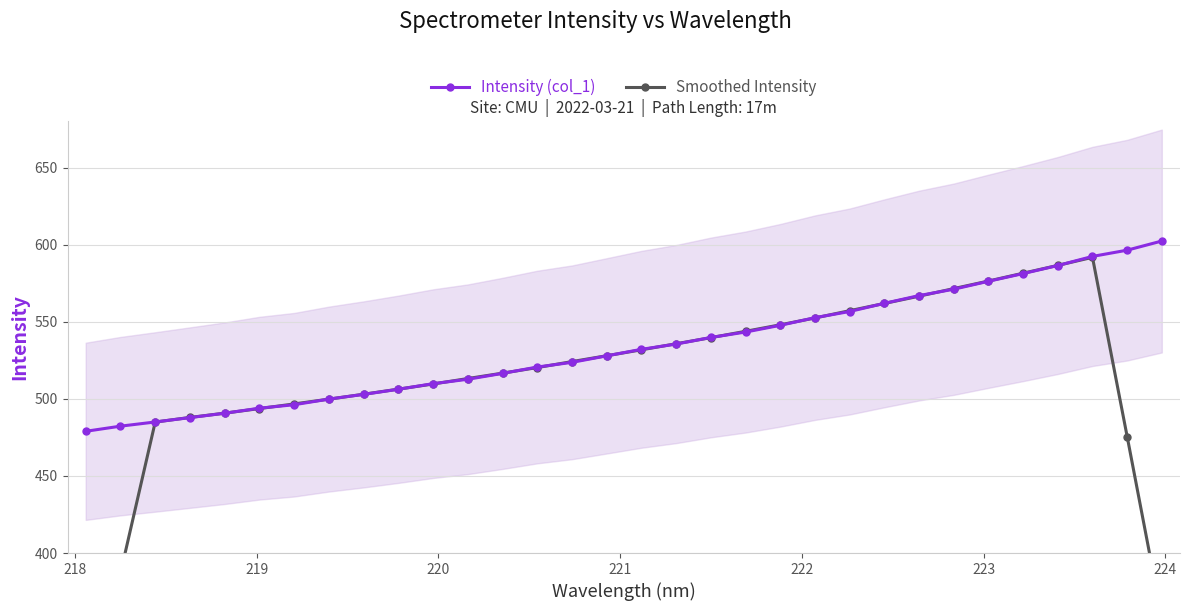

What is the value of the Intensity (col_1) point at the 21st from the left?

547.7